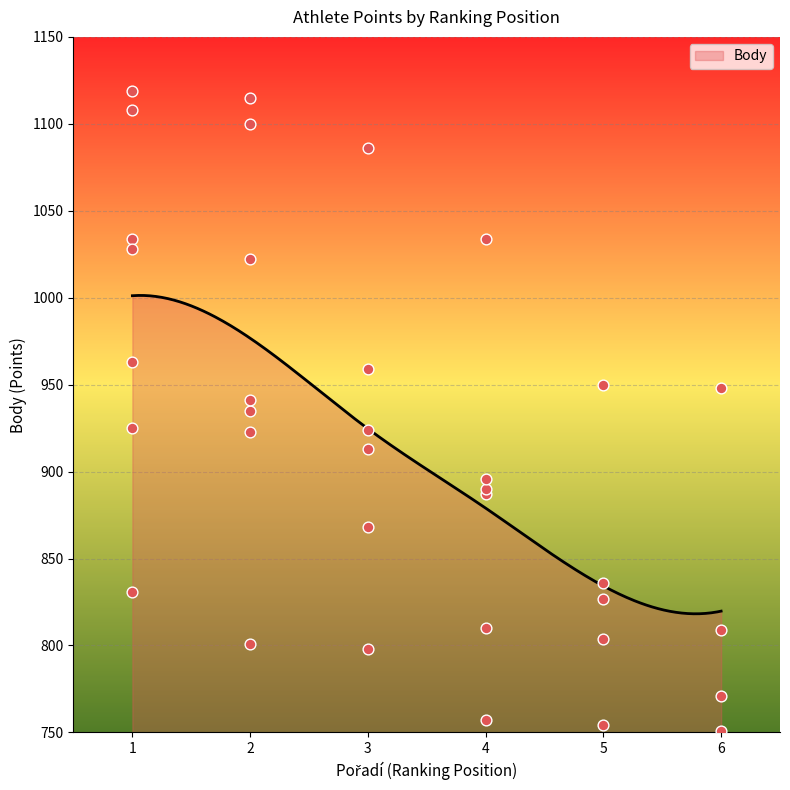

Between 3 and 2, which is larger?

2